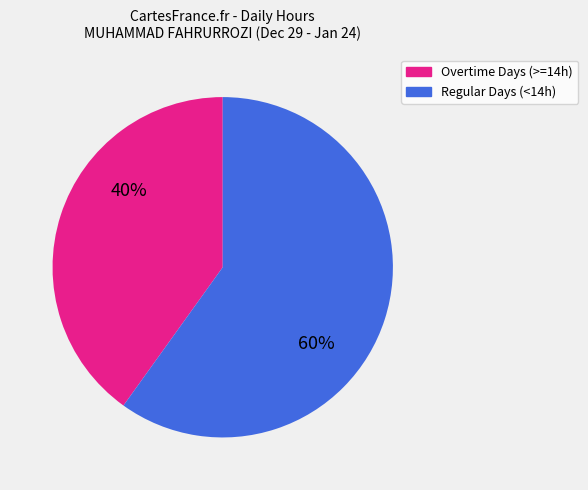

Is there a majority slice in this chart?

Yes